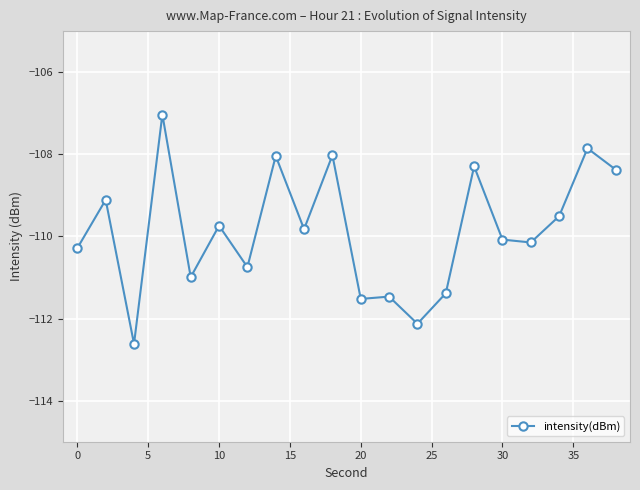

Does the chart have visible grid lines?

Yes